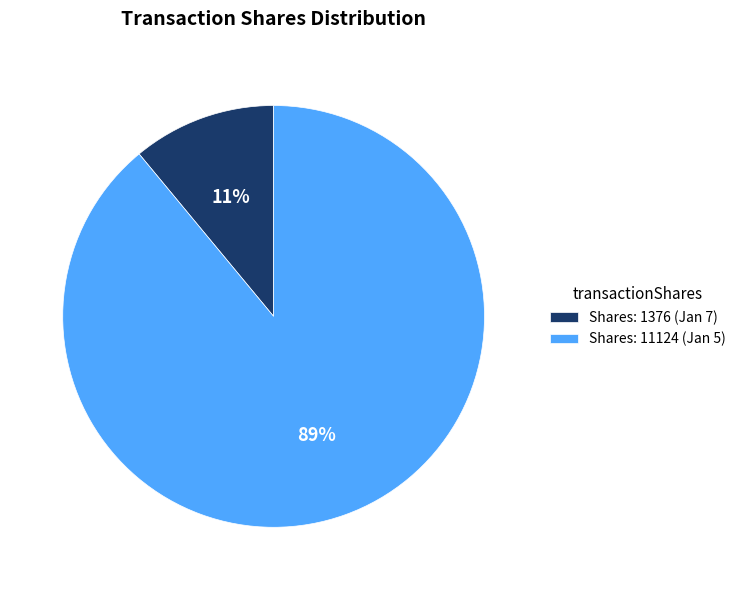

Which slice is the largest?

Shares: 11124 (Jan 5)